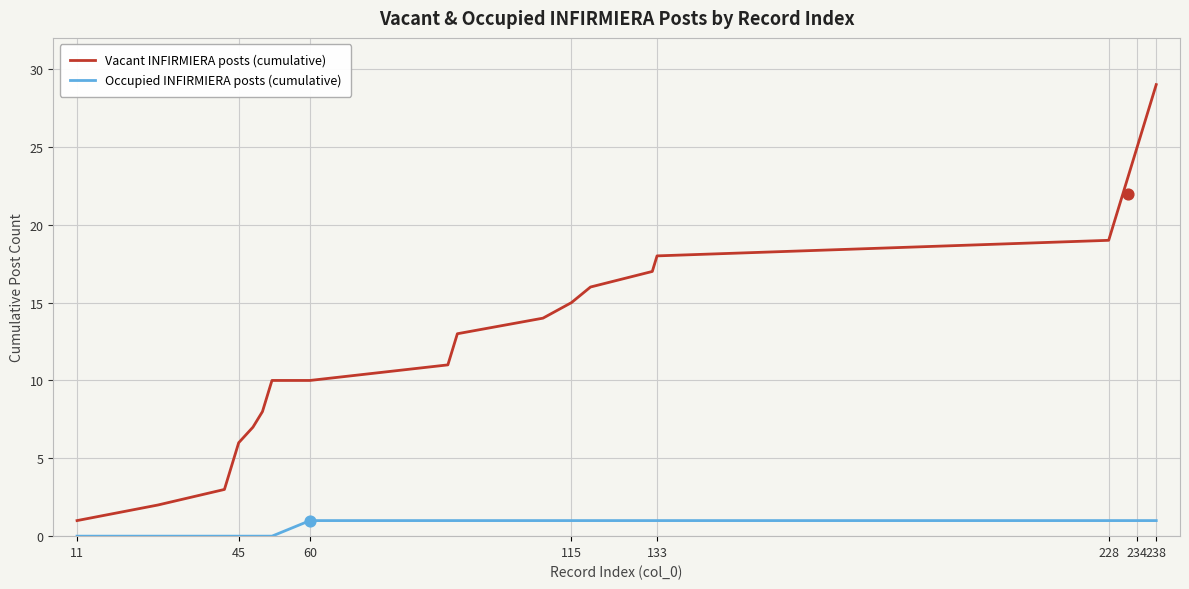

What are all the series names shown in the legend?

Vacant INFIRMIERA posts (cumulative), Occupied INFIRMIERA posts (cumulative)